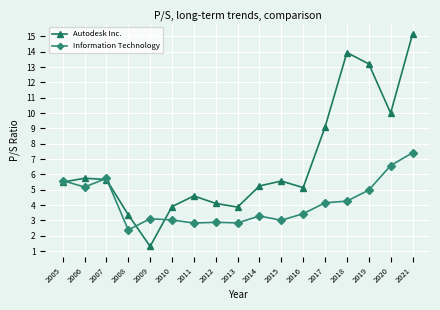

Is the value of Autodesk Inc. at 2015 greater than the value of Information Technology at 2020?

No